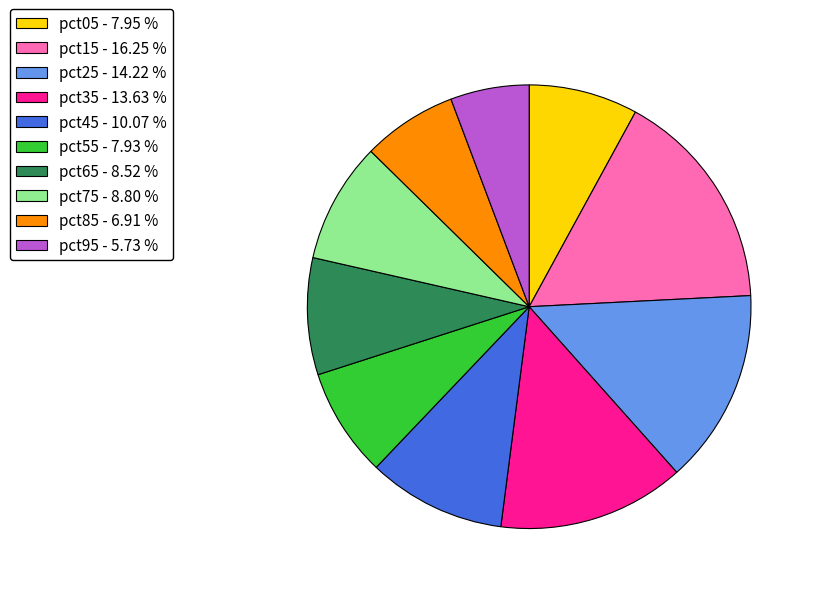

Is pct55 - 7.93 % the majority of the pie?

No